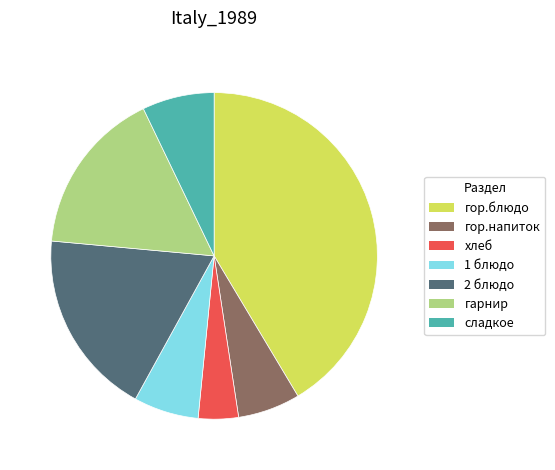

Which category has the smallest portion of the pie?

хлеб